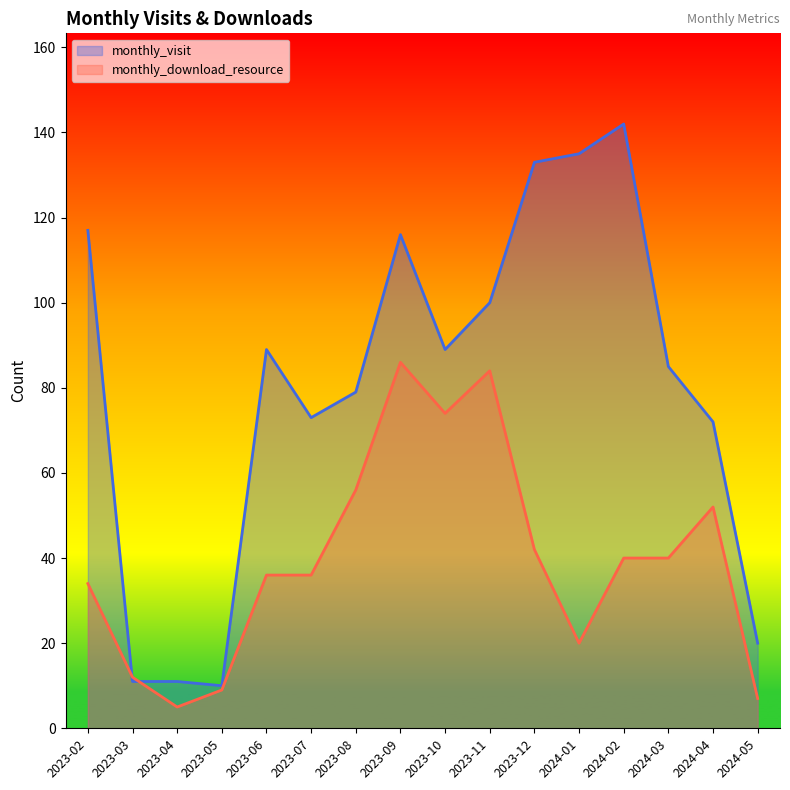

At which label is monthly_download_resource closest to 45?

2023-12